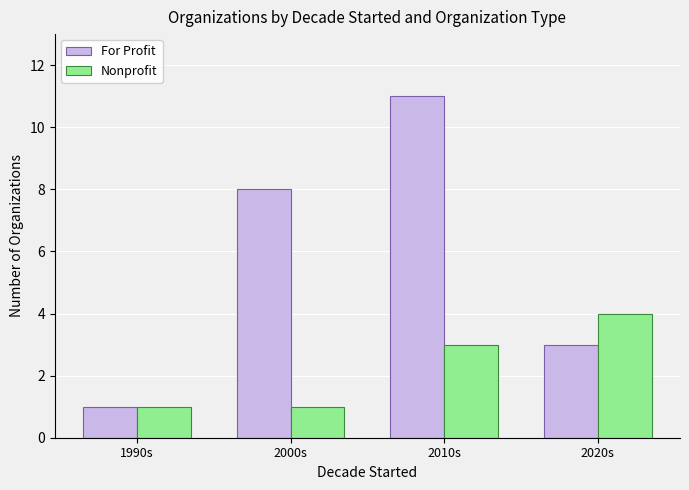

Which series has the largest range (max minus min)?

For Profit